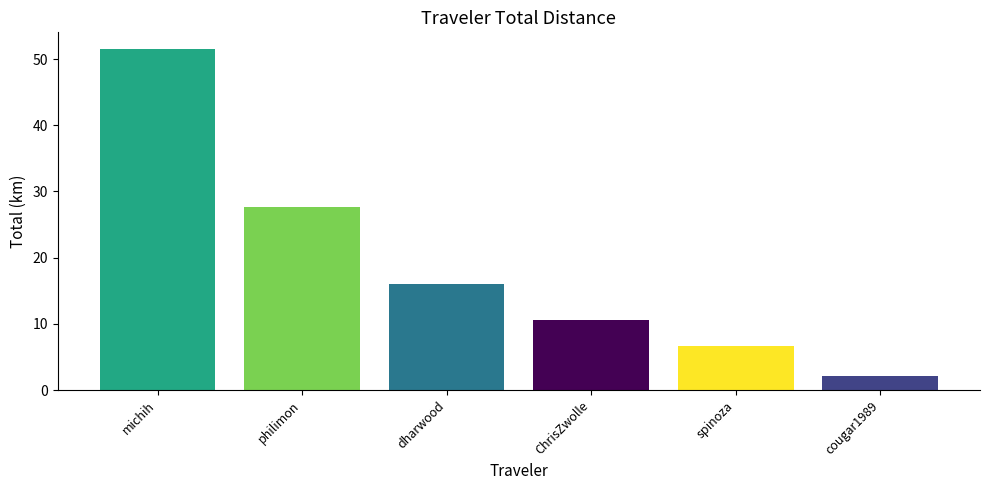

What is the difference between the second highest and minimum values?

25.6